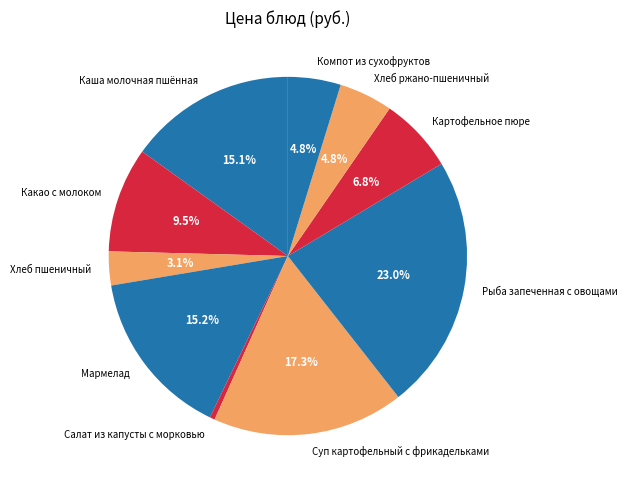

What percentage is the Суп картофельный с фрикадельками slice, to the nearest percent?

17%